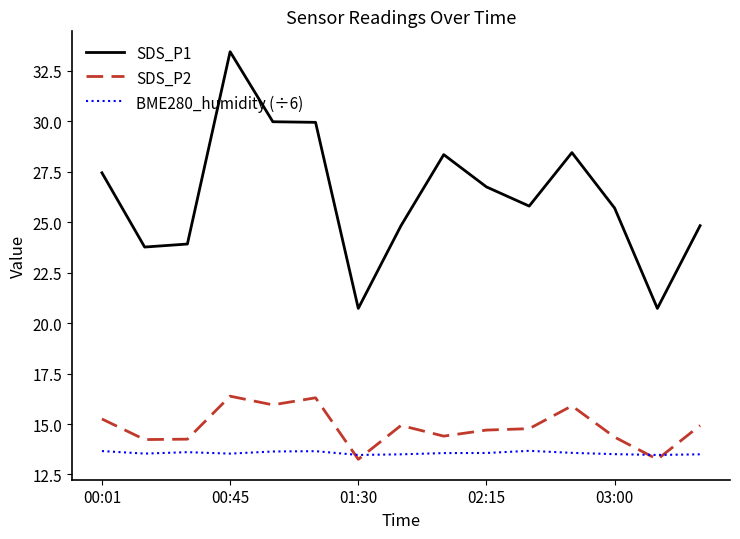

True or false: SDS_P2 and SDS_P1 intersect in this chart.

False